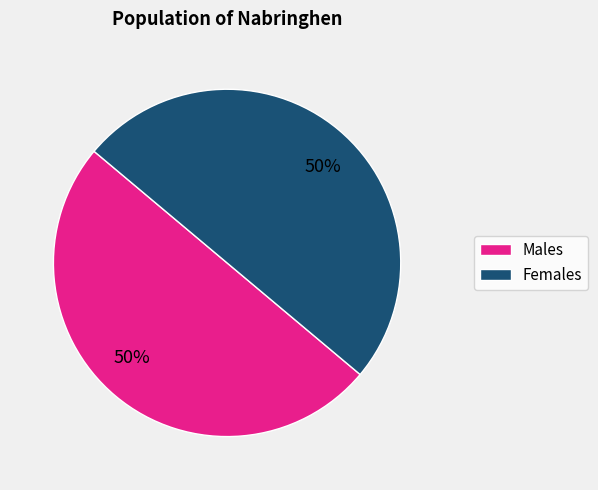

How many segments does this pie chart have?

2